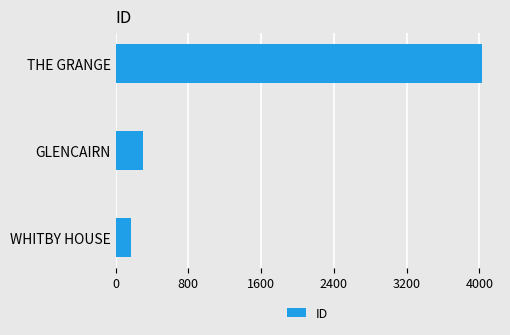

List the labels in order of value, smallest first.

WHITBY HOUSE, GLENCAIRN, THE GRANGE